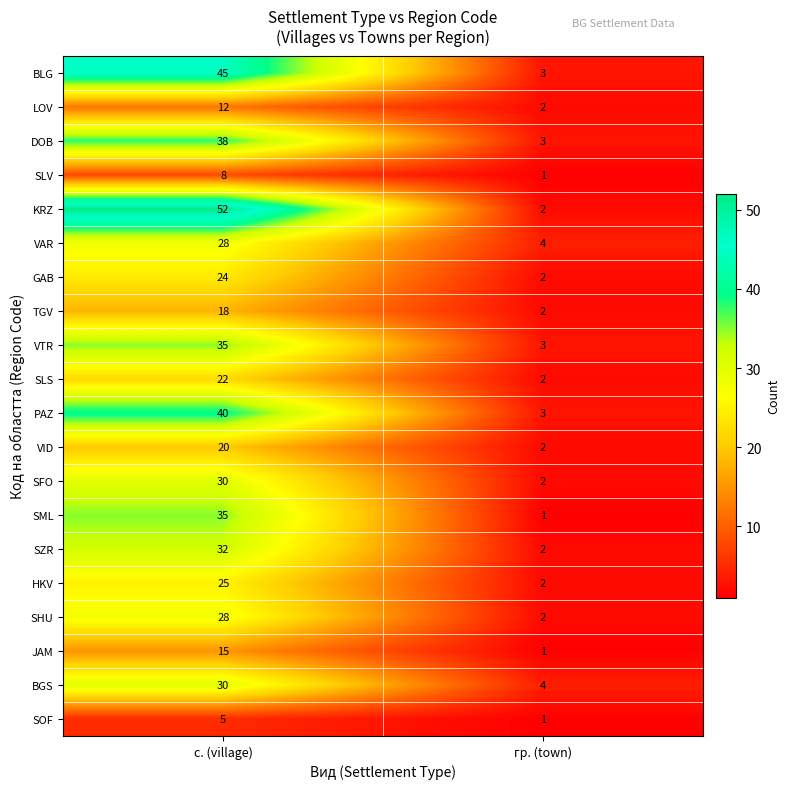

What is the difference between the maximum and minimum values in the SML series?

34